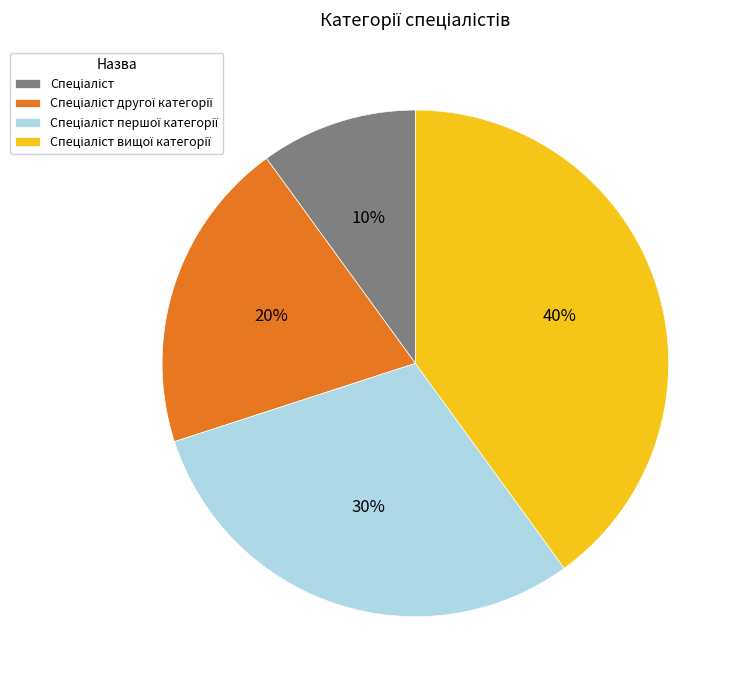

How many slices are in this pie chart?

4